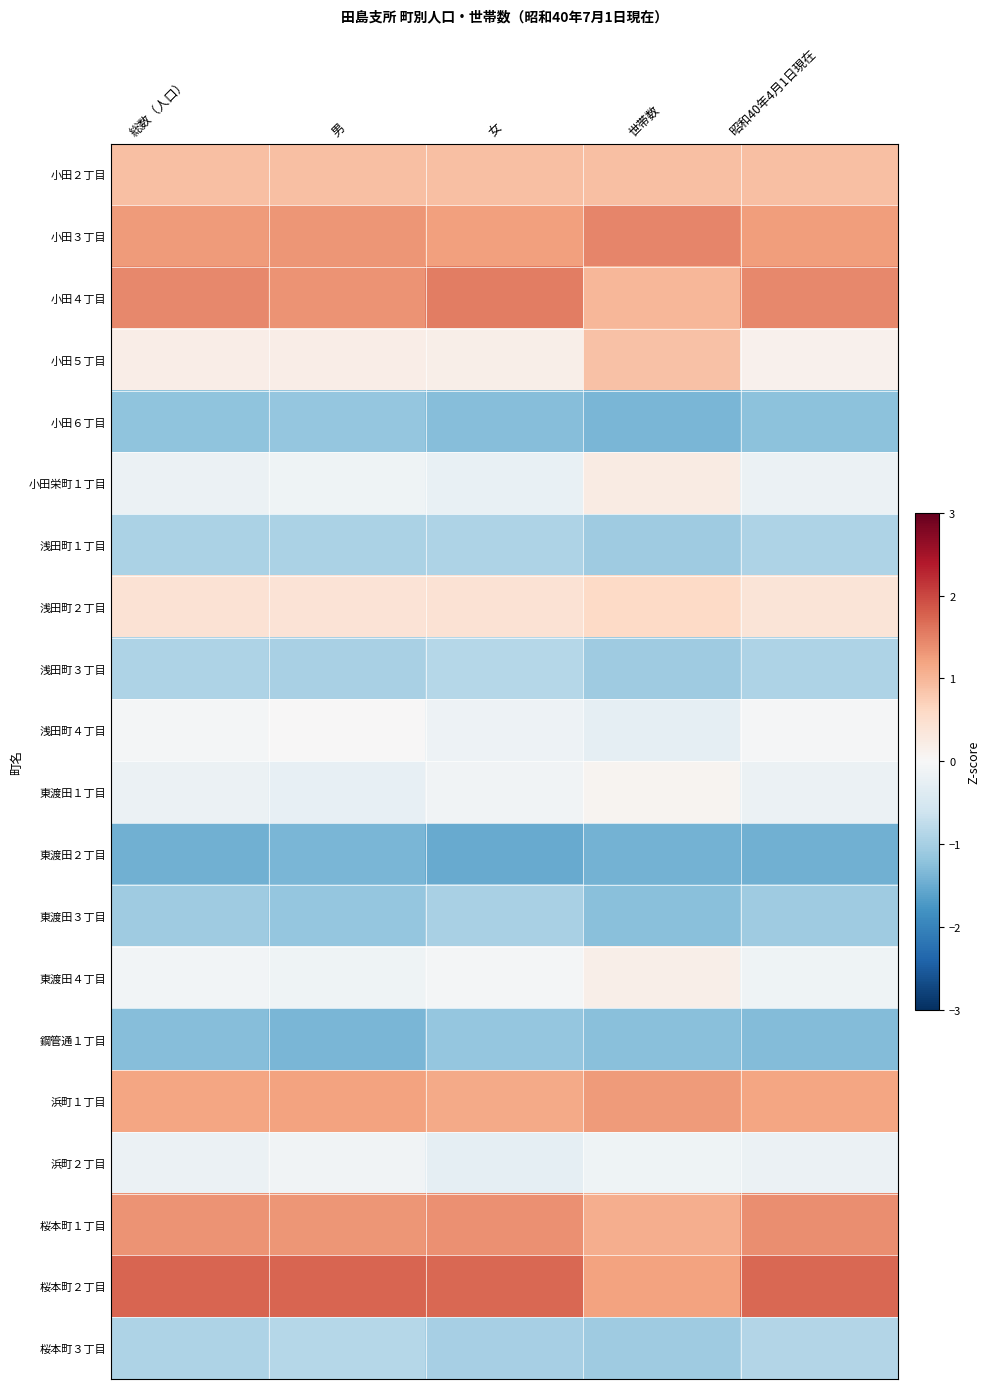

What is the maximum value shown in the chart?

1.7